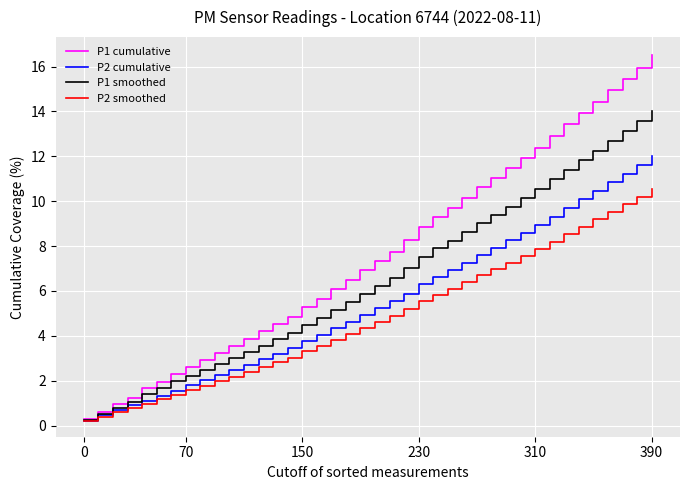

How many values in the P1 smoothed series are below 6?

20